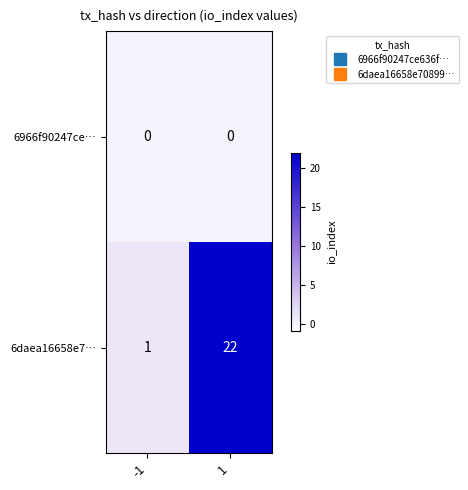

Between -1 and 1, which series saw the biggest shift?

6daea16658e7…